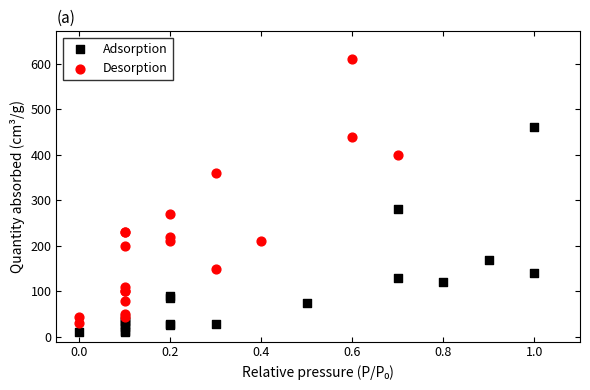

Which series has the largest Y range (max minus min)?

Desorption